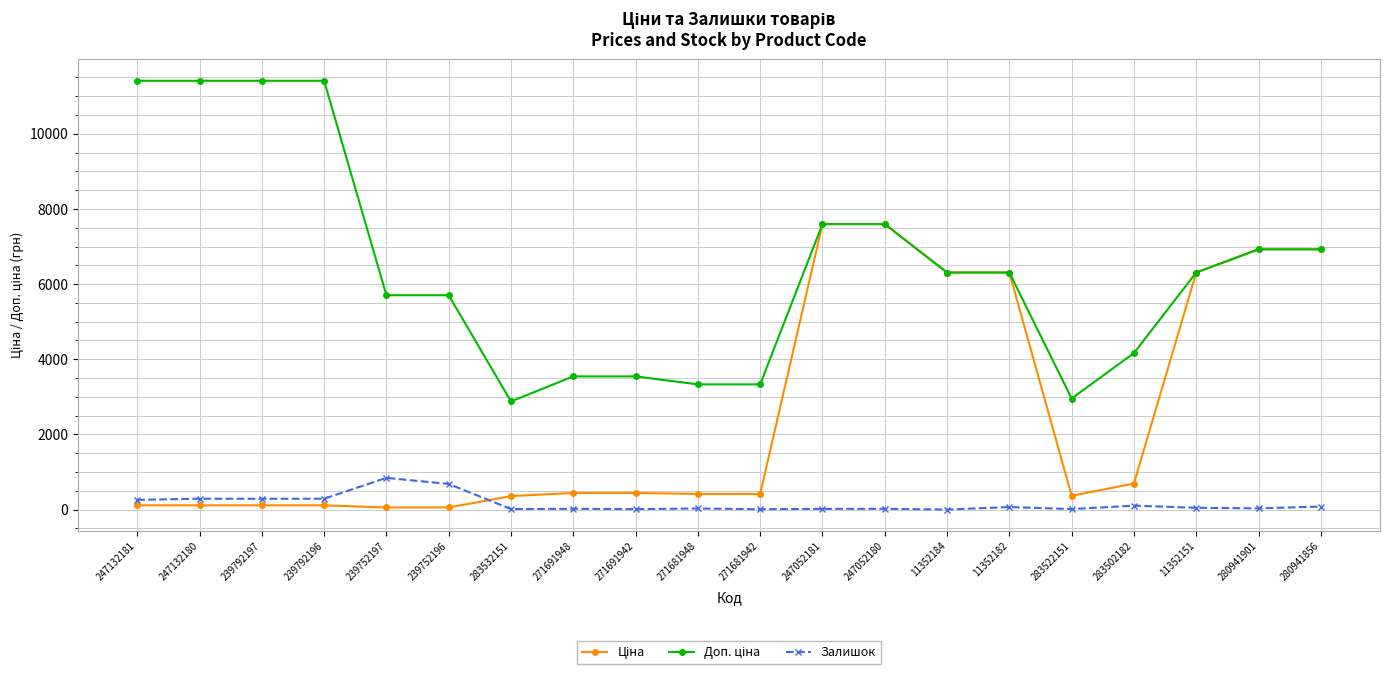

Is it true that Залишок equals 21.0 at 247052180?

True